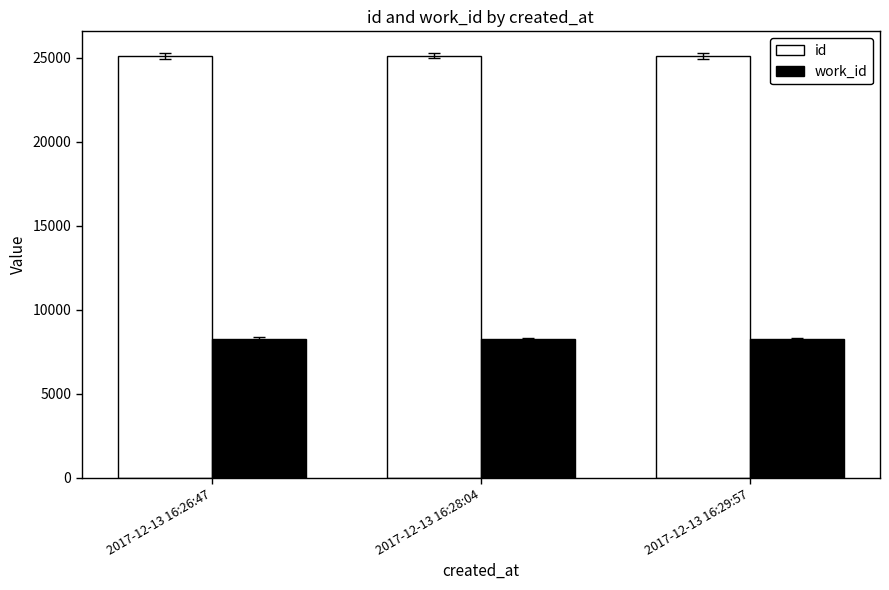

What is the value of the id bar at the 3rd from the left?

25110